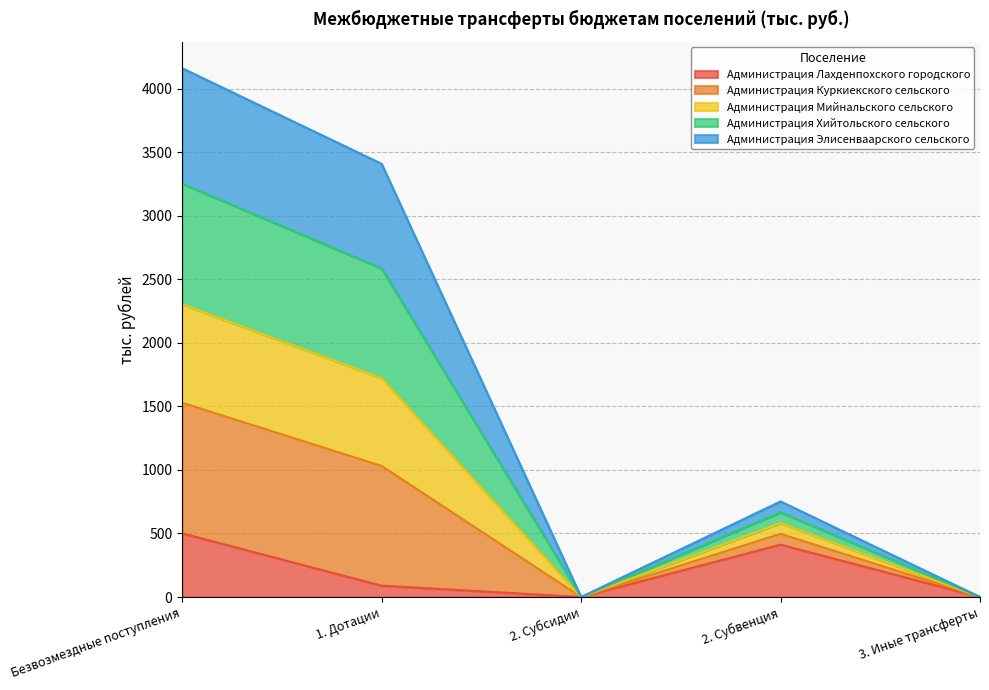

Reading left to right, transcribe the values for Администрация Лахденпохского городского.

501	89	0	412	0